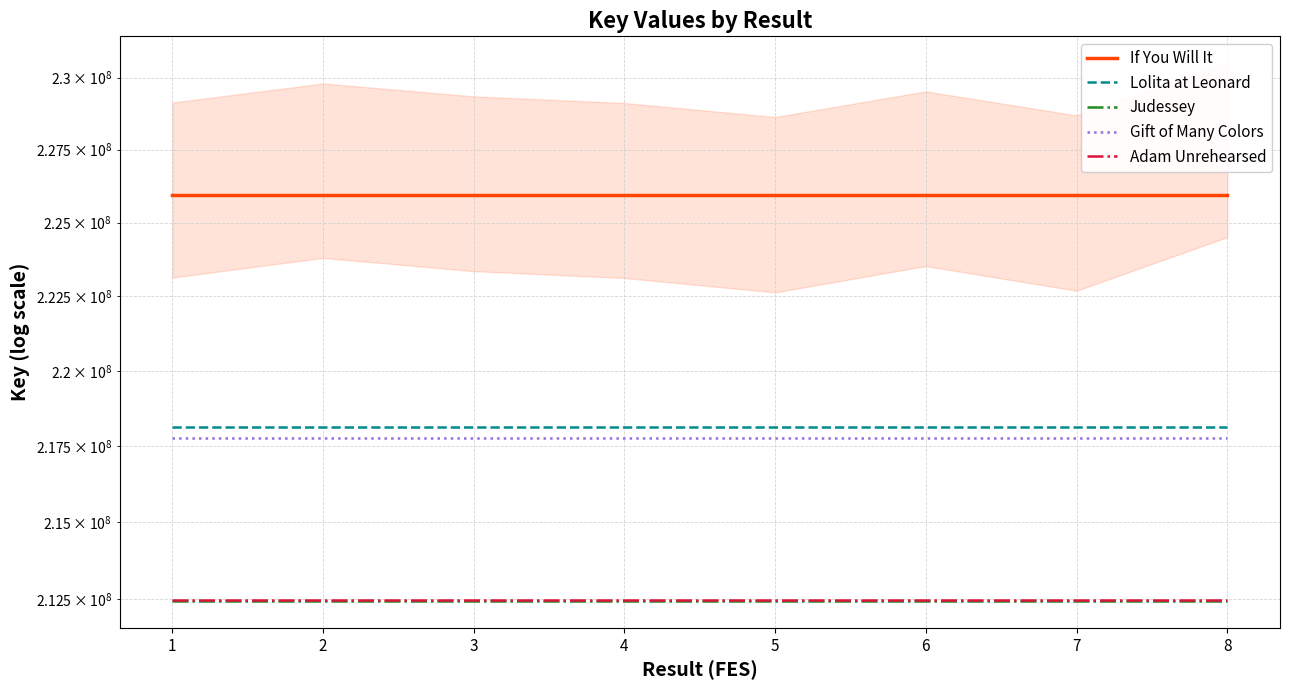

What is the sum of all Adam Unrehearsed values?

1699844000